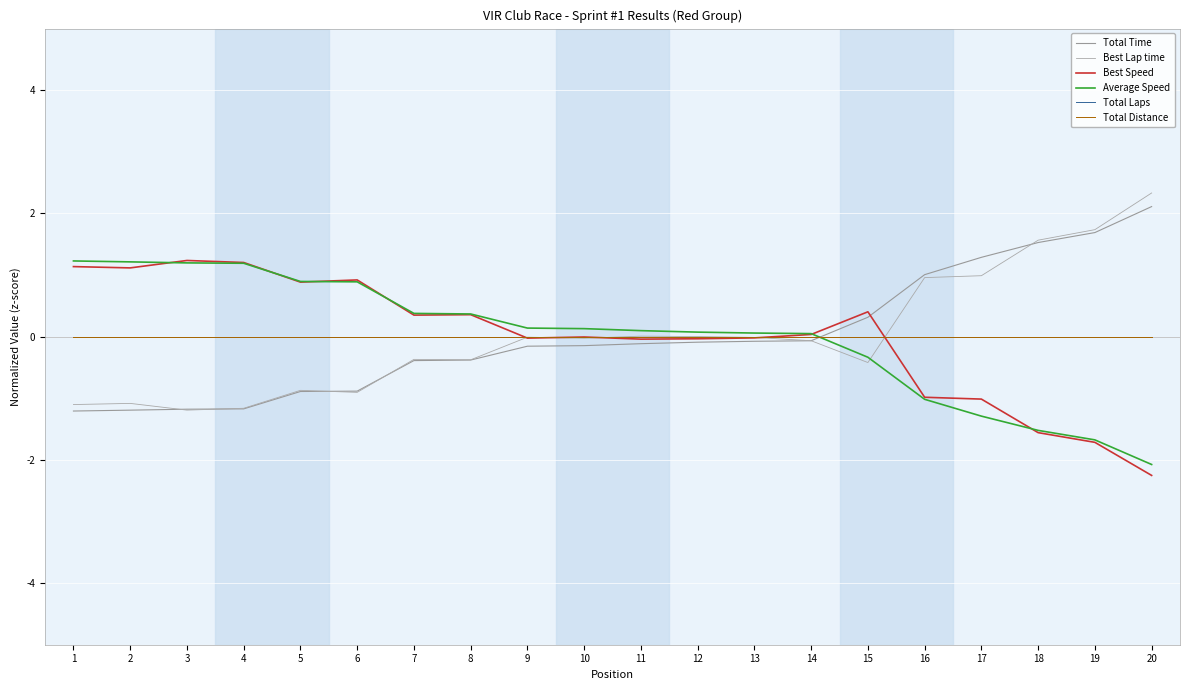

Does the chart have visible grid lines?

Yes